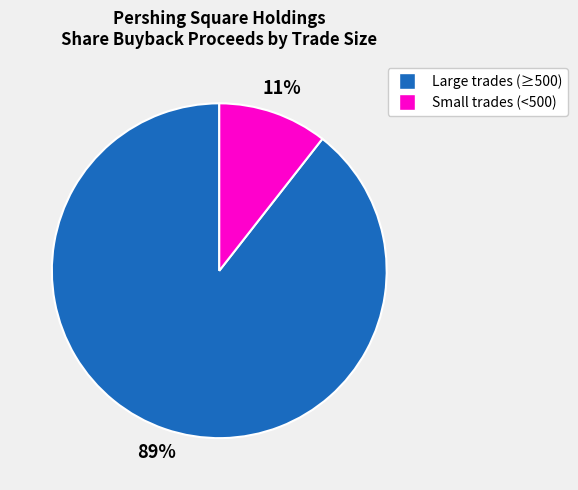

How many segments does this pie chart have?

2